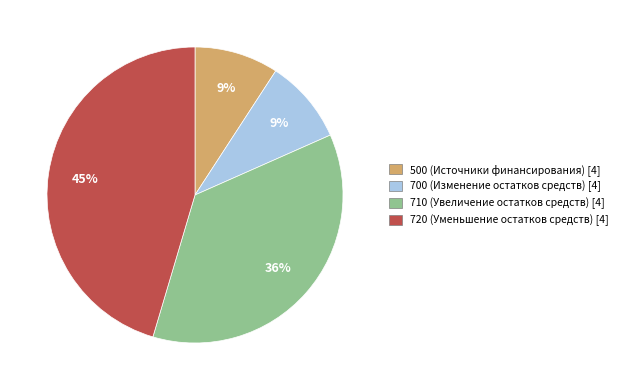

Is there a majority slice in this chart?

No